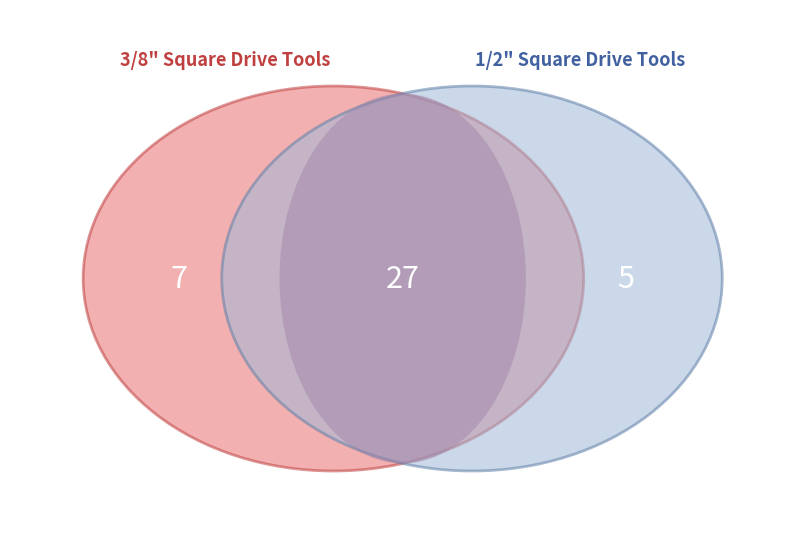

What percentage is the 3/8 slice, to the nearest percent?

24%